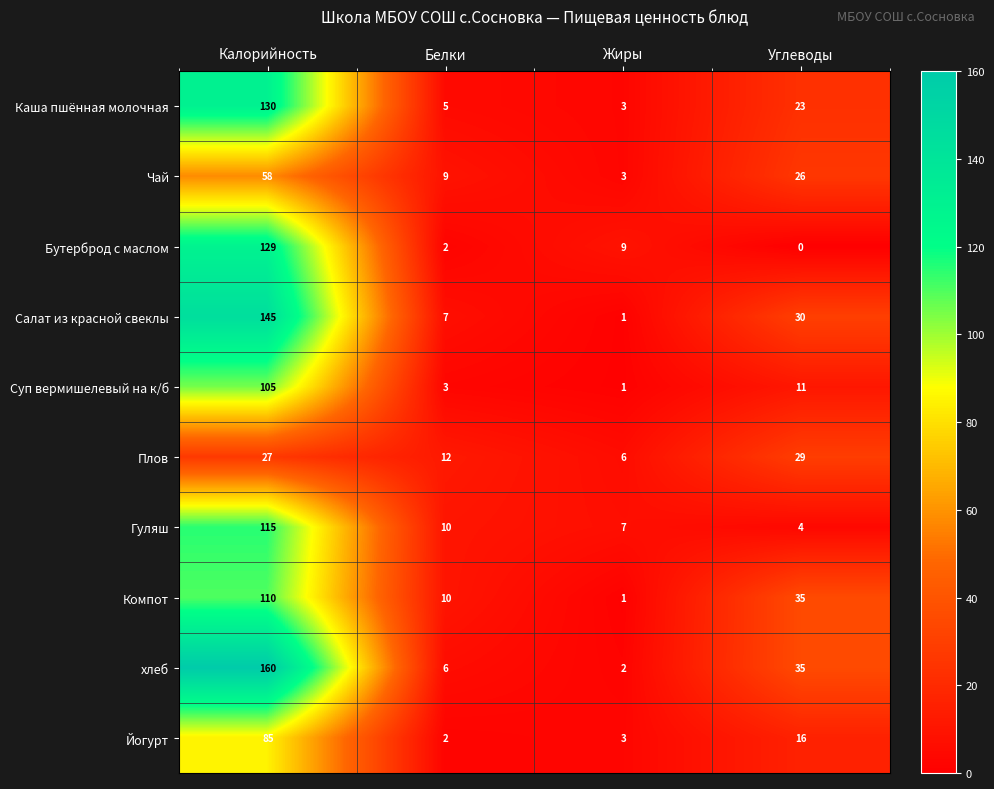

The Салат из красной свеклы series shows 2 at Жиры. True or false?

False